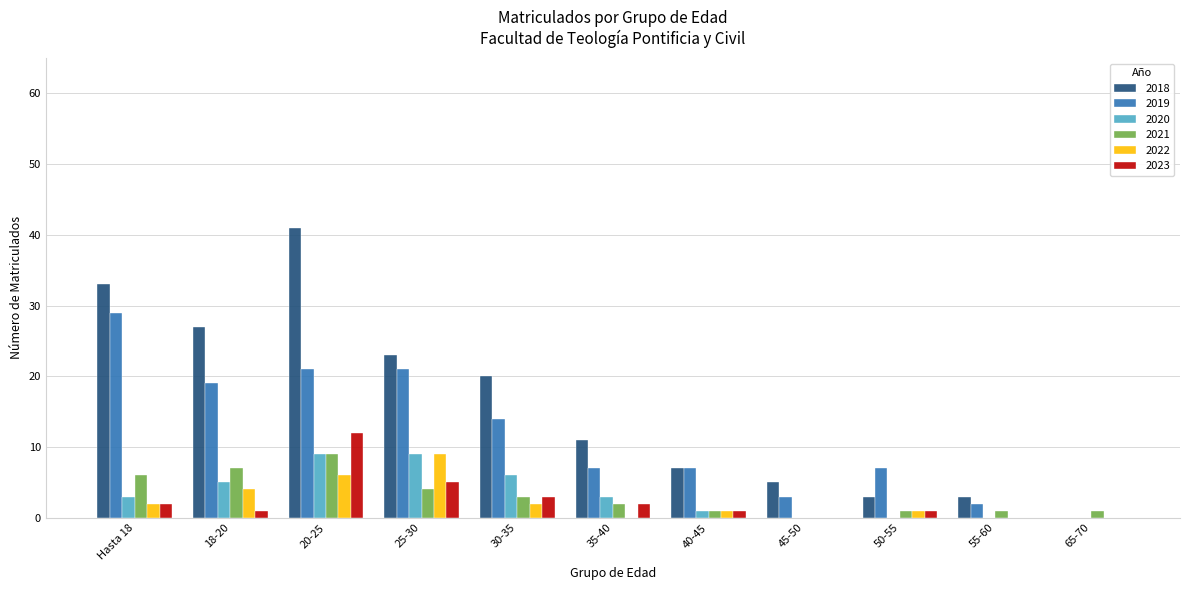

What is the approximate value of 2018 at Hasta 18?

33